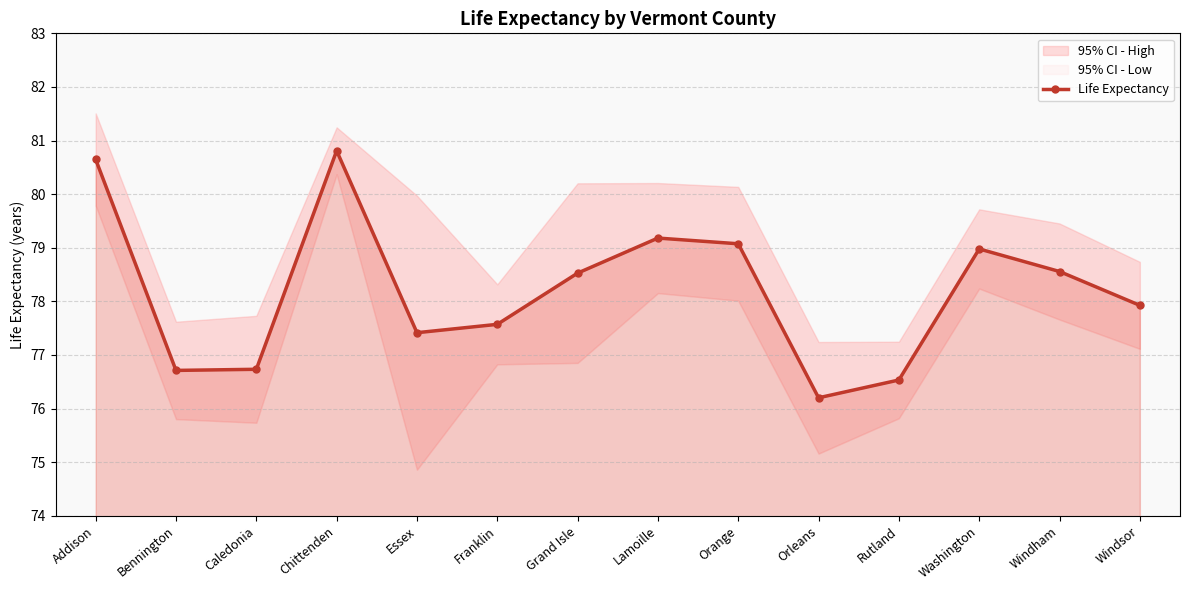

Is it true that Life Expectancy equals 43.3 at Essex?

False